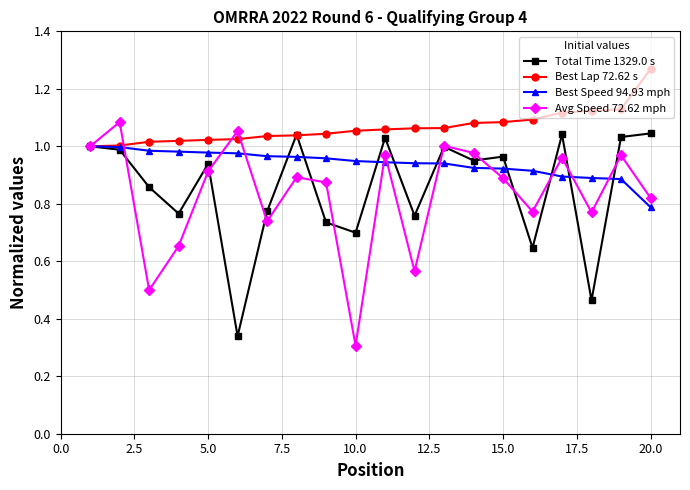

After their last crossing, which series has the higher values: Best Lap 72.62 s or Total Time 1329.0 s?

Best Lap 72.62 s